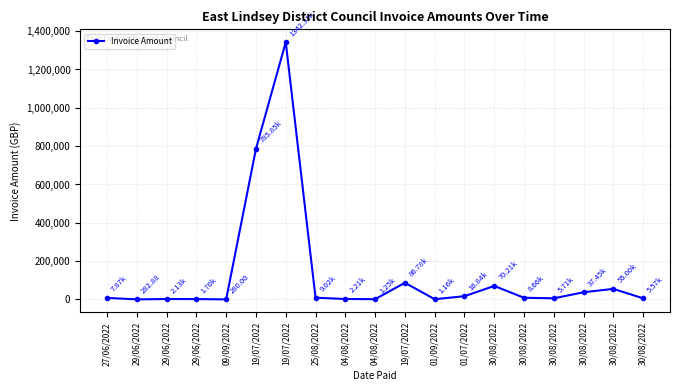

How many values exceed 7870?

10